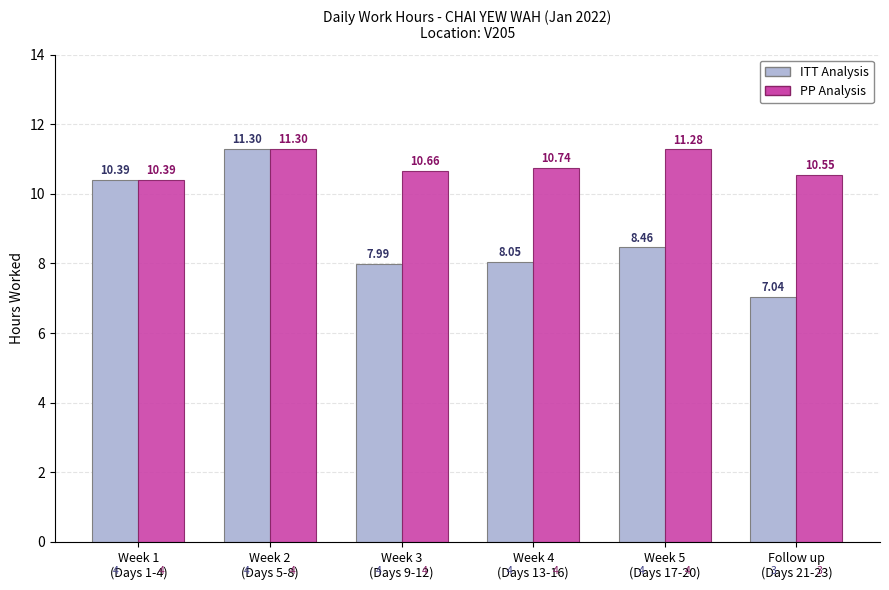

How many data points in ITT Analysis are above 8?

4